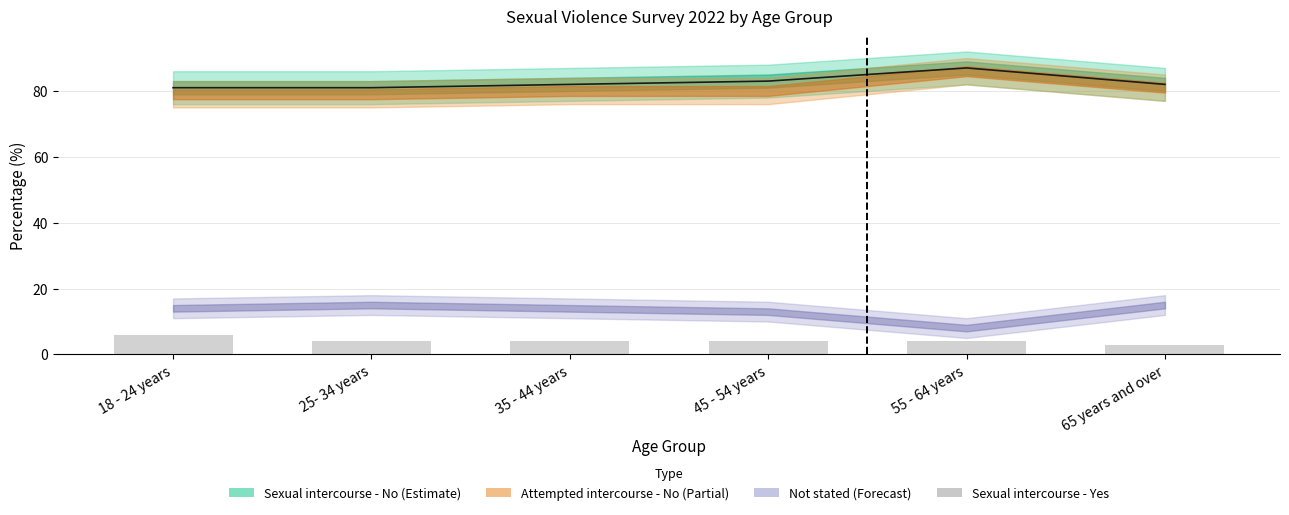

What is the spread (max minus min) of values at 35 - 44 years?

78